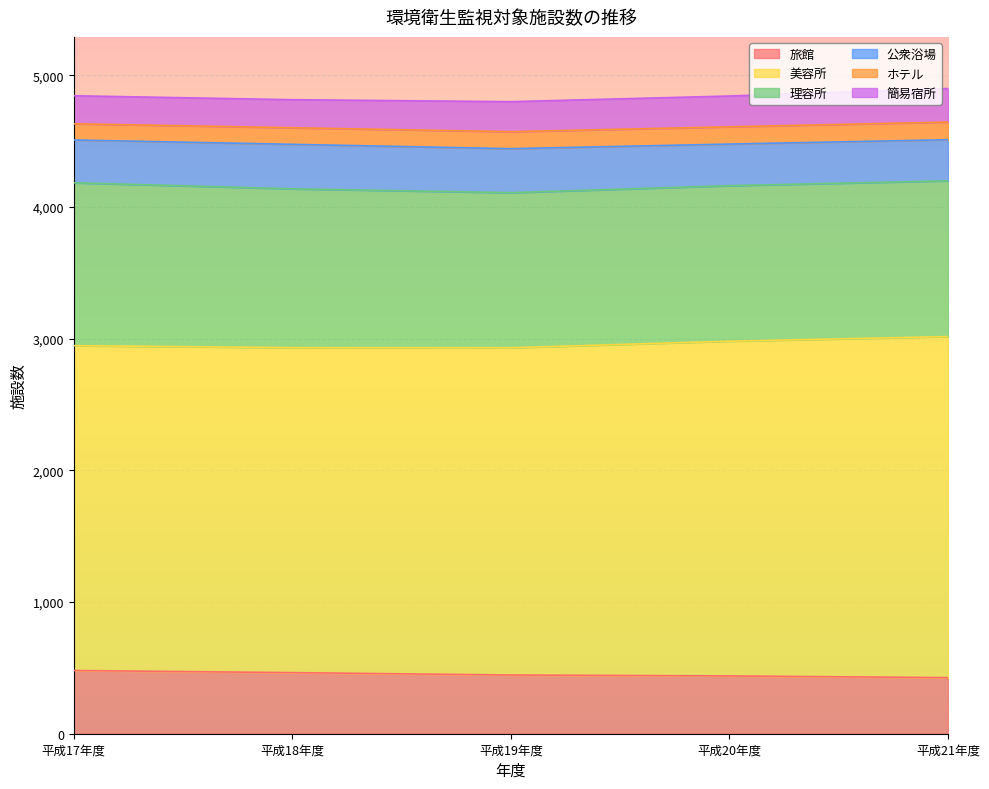

Reading left to right, what are all the values shown in this chart?

旅館: 480	464	446	439	426
美容所: 2467	2468	2485	2542	2590
理容所: 1237	1206	1178	1181	1183
公衆浴場: 325	338	334	316	312
ホテル: 123	126	129	131	134
簡易宿所: 213	213	228	234	255